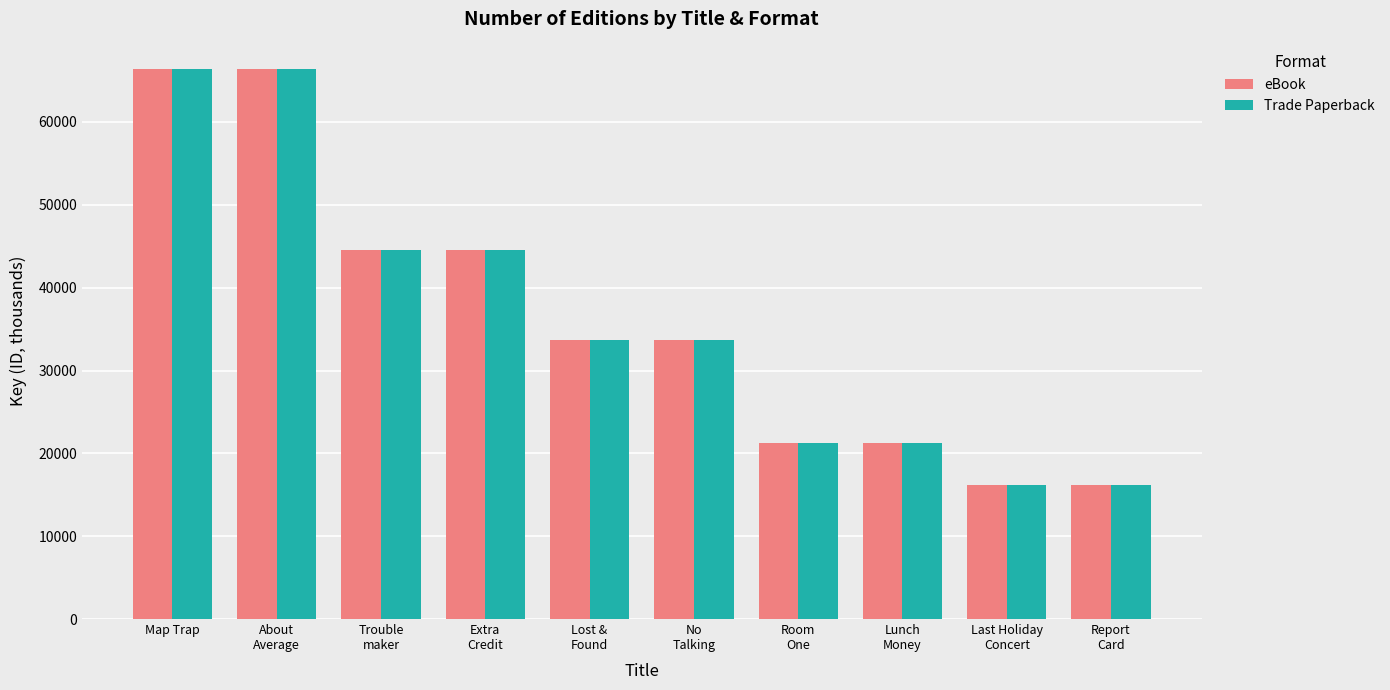

How many data points in eBook are less than 33633?

4